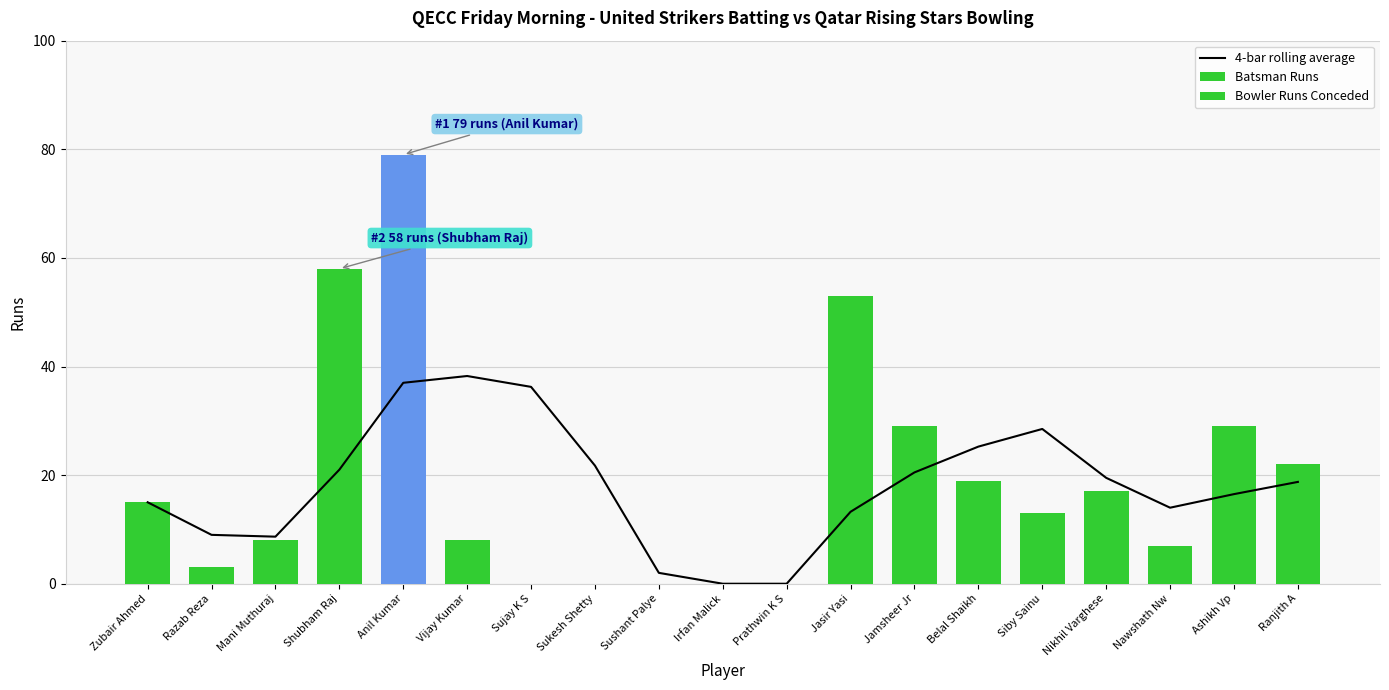

What is the change in value from Anil Kumar to Sukesh Shetty?

-79